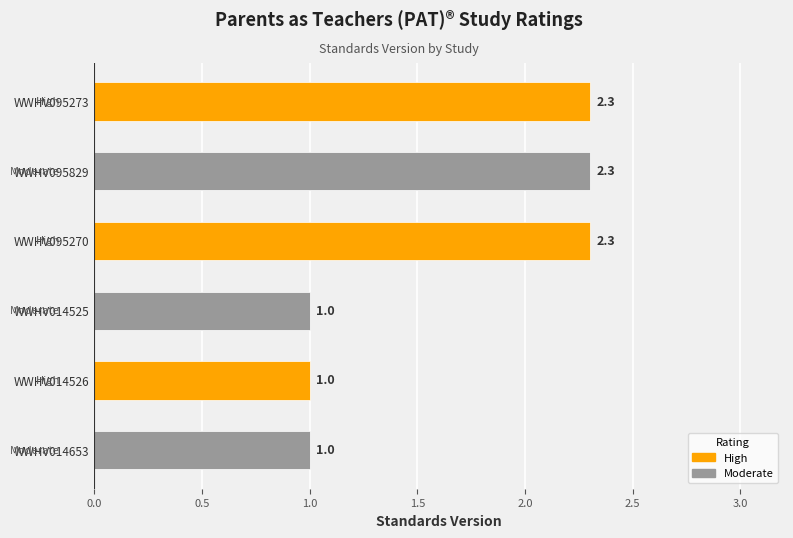

Count the number of categories in the chart.

6